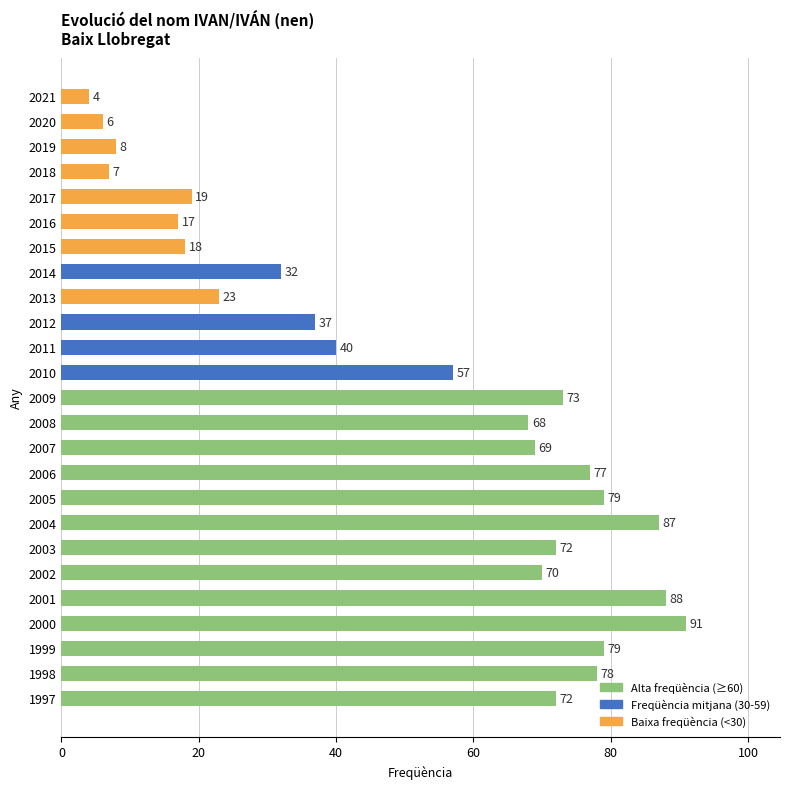

Approximately how many times larger is the value at 2016 compared to 2011?

0.4